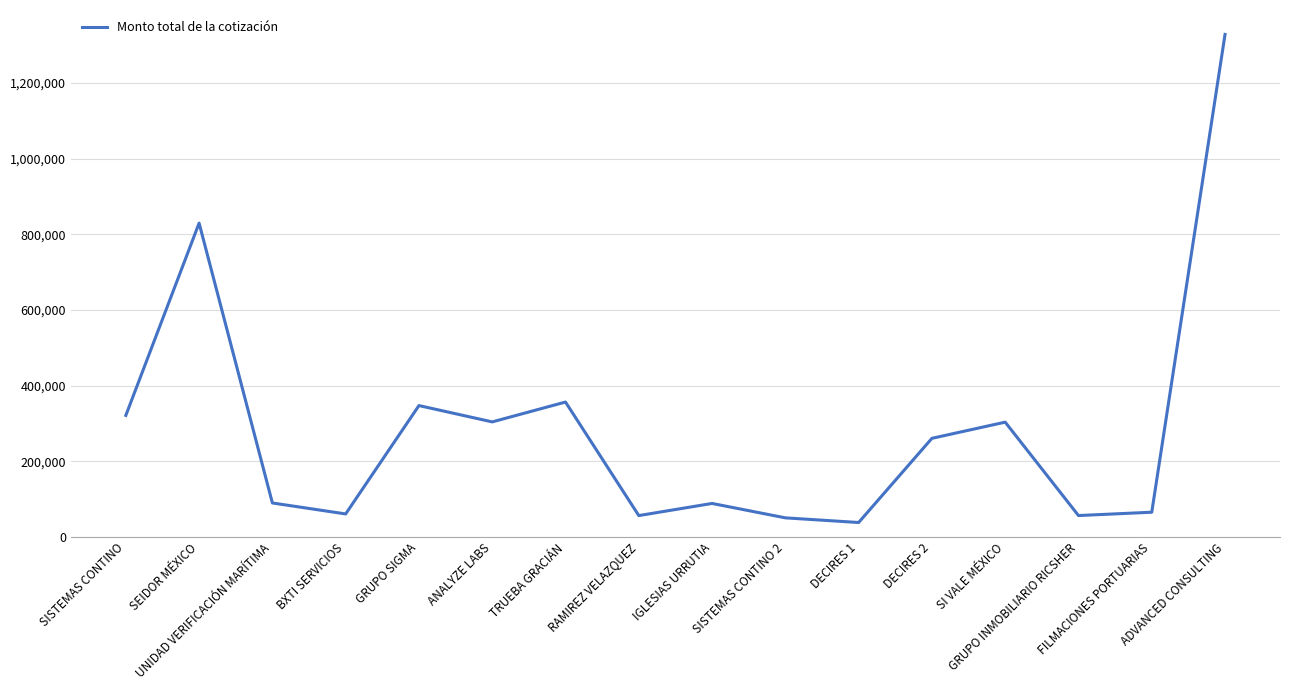

Is it true that the value at TRUEBA GRACIÁN is 243727.4?

False